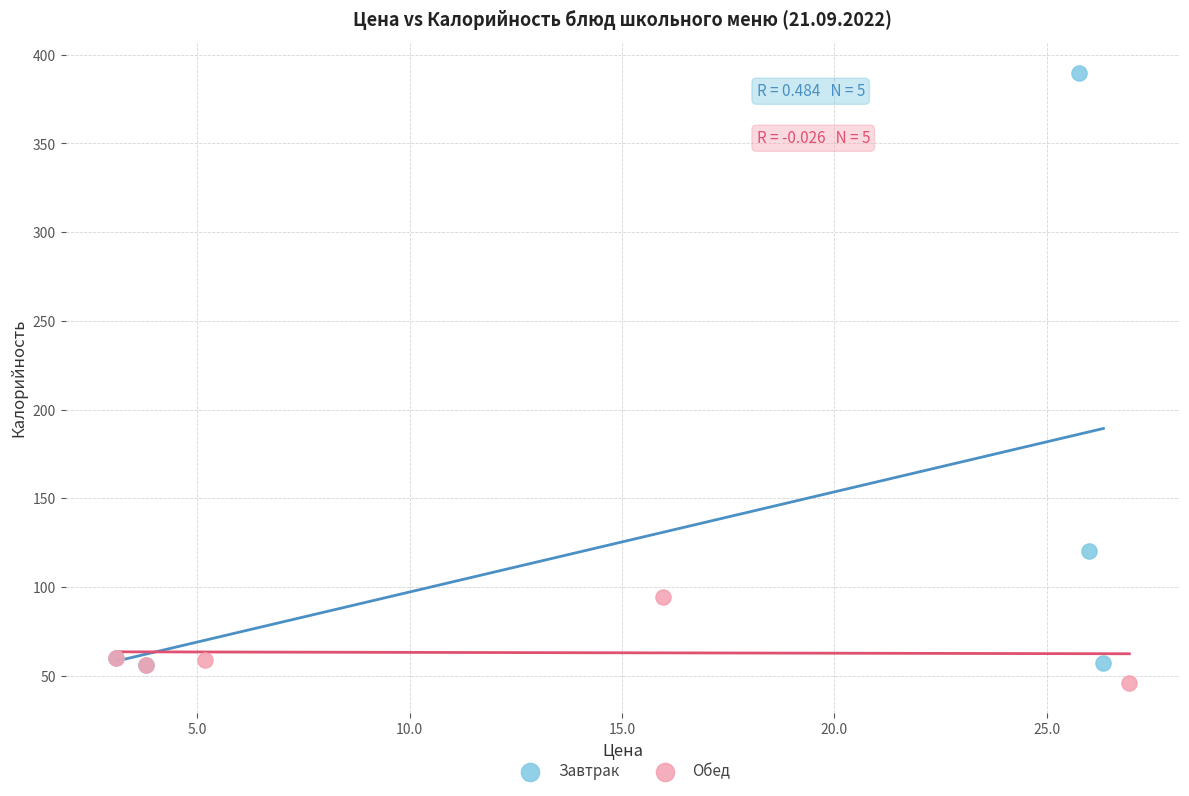

Which series has the largest Y range (max minus min)?

Завтрак